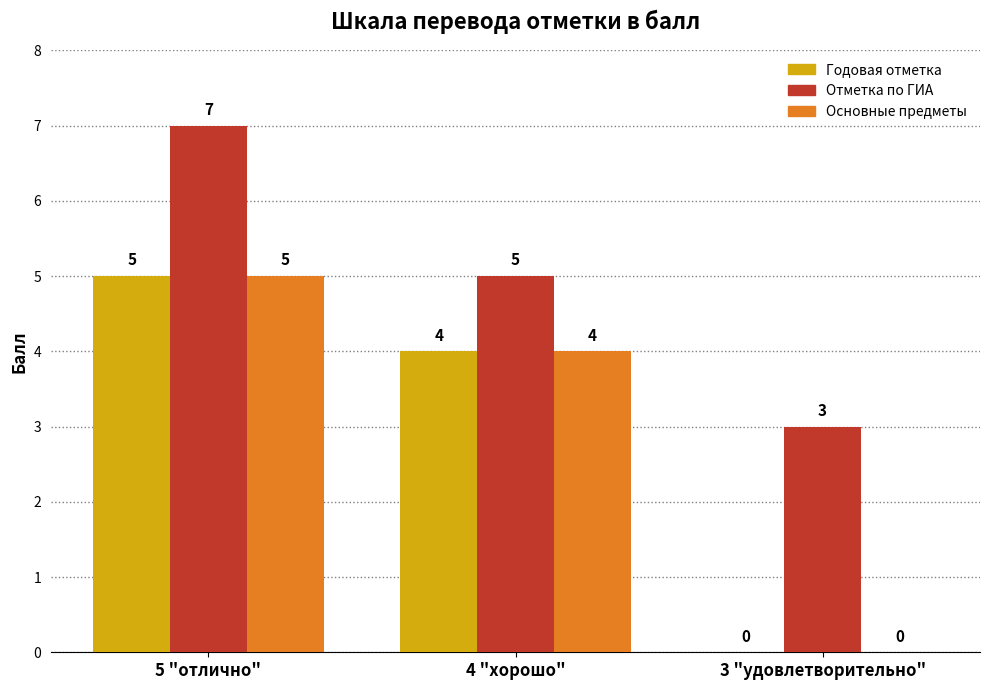

Where does the Основные предметы series first go above 4?

5 "отлично"